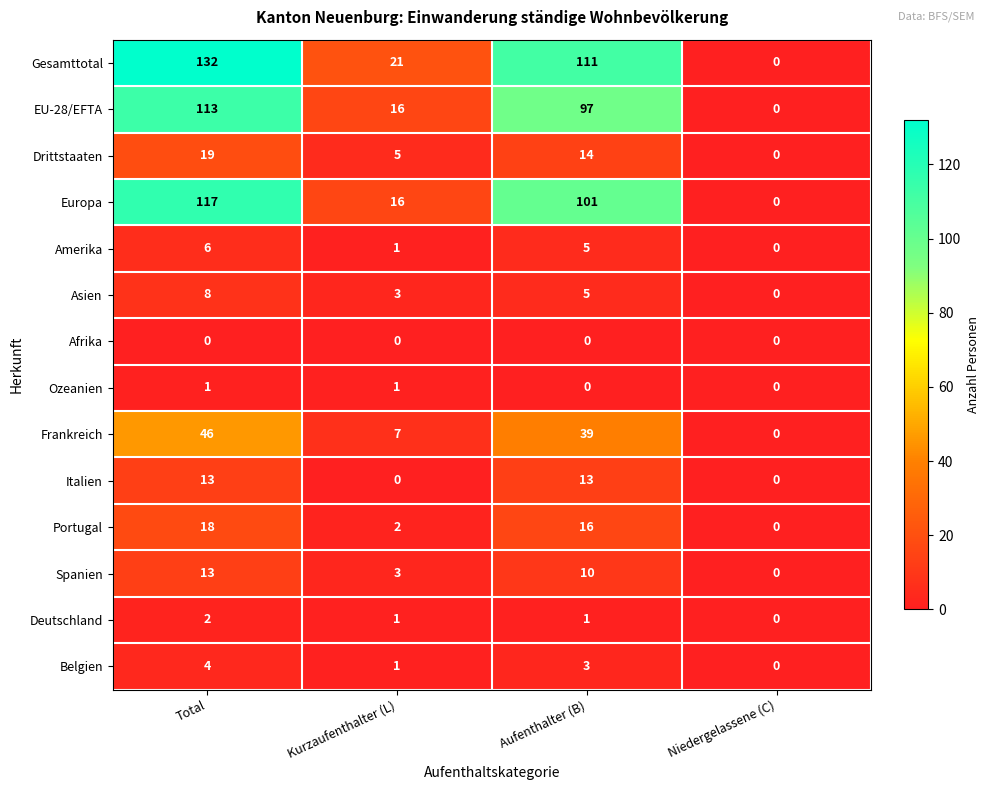

Is it true that Spanien equals 17 at Aufenthalter (B)?

False